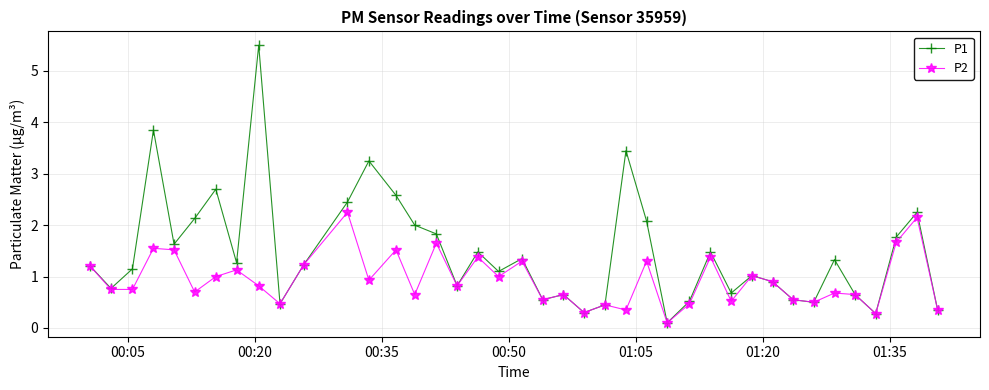

Rank the series by their average value, from highest to lowest.

P1, P2